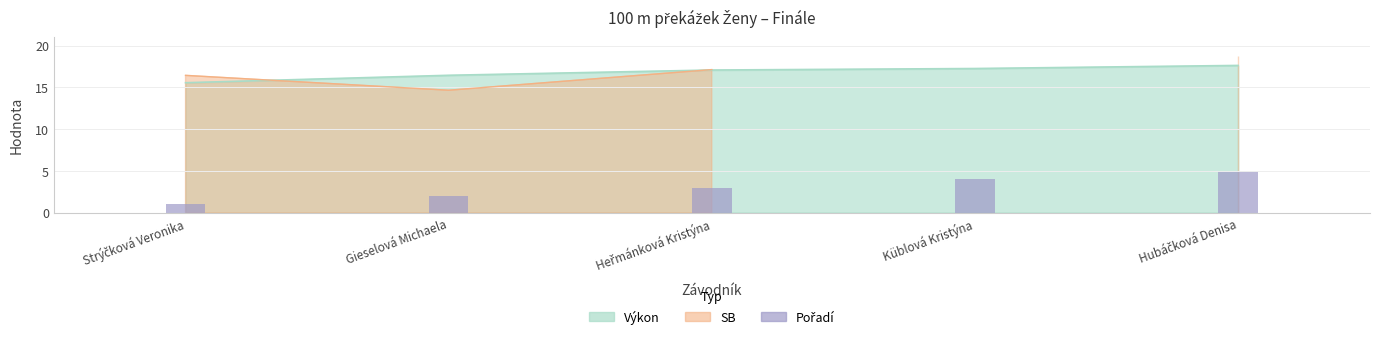

How many values are between 2 and 4?

3